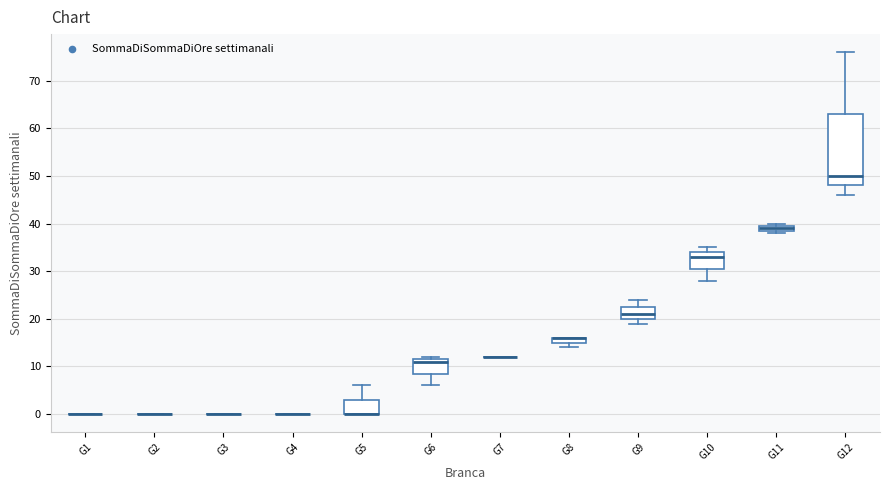

Which box is the tallest, from its lower edge to its upper edge?

G12